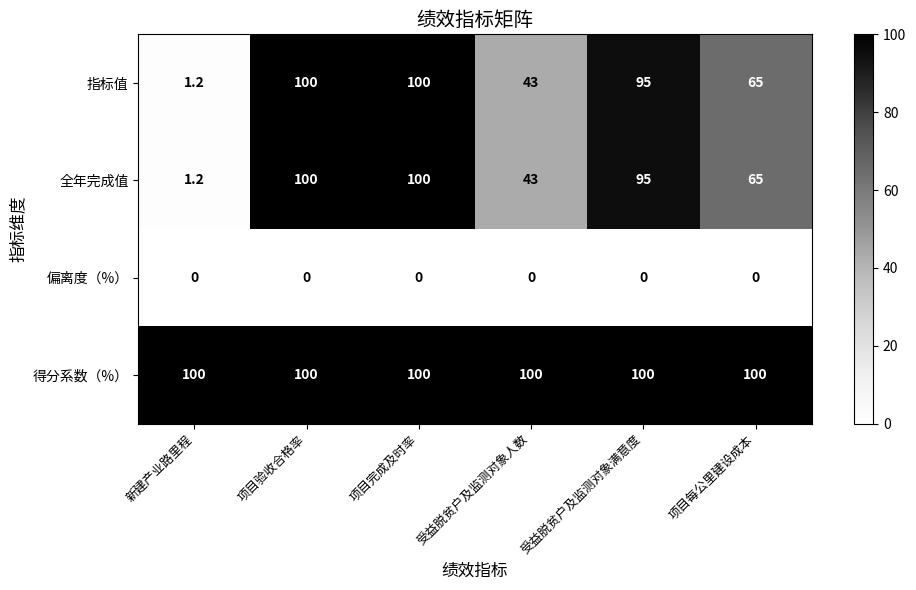

The 全年完成值 series shows 22.5 at 受益脱贫户及监测对象人数. True or false?

False